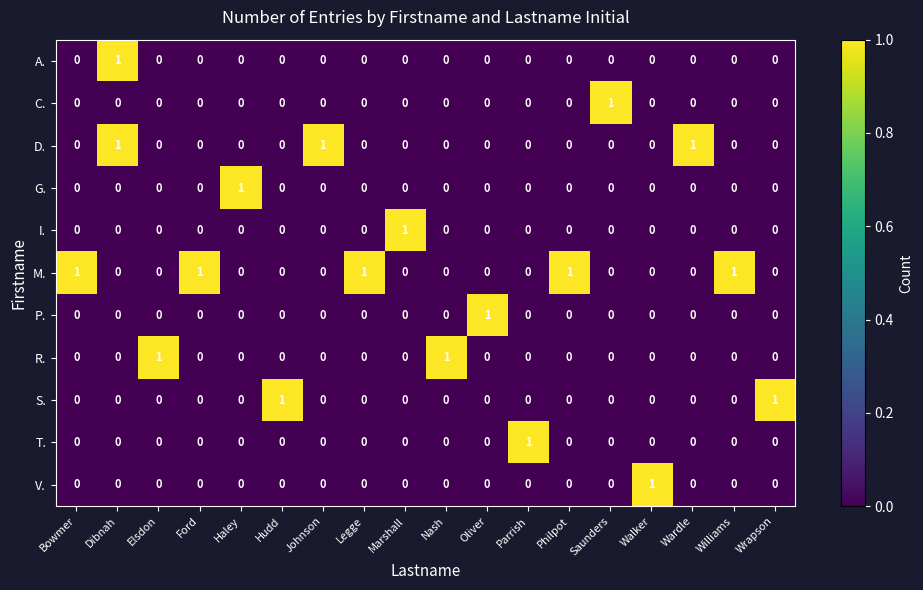

How many distinct data groups are displayed?

11